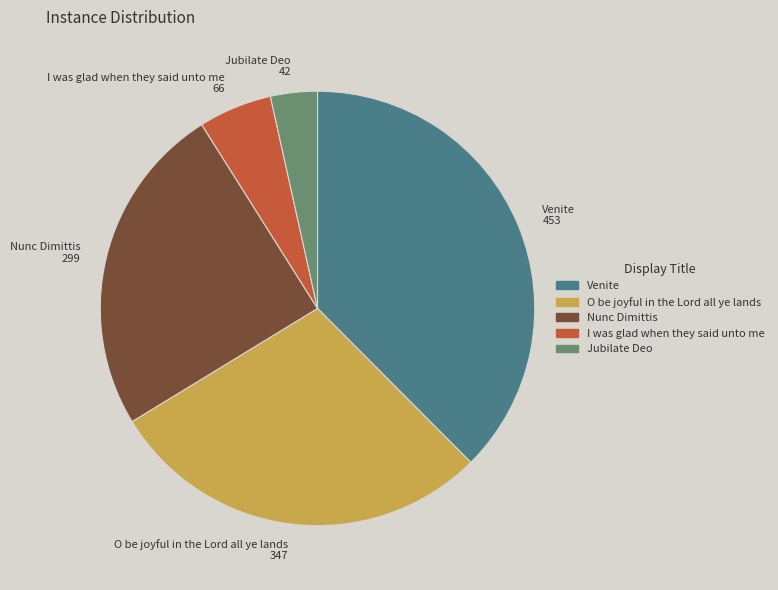

What is the smallest slice in the pie chart?

Jubilate Deo